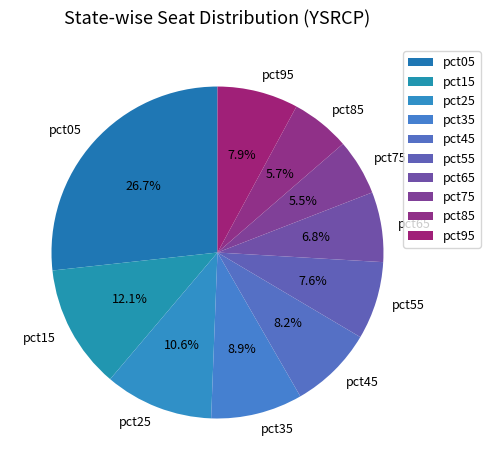

Which has a higher value, pct15 or pct45?

pct15